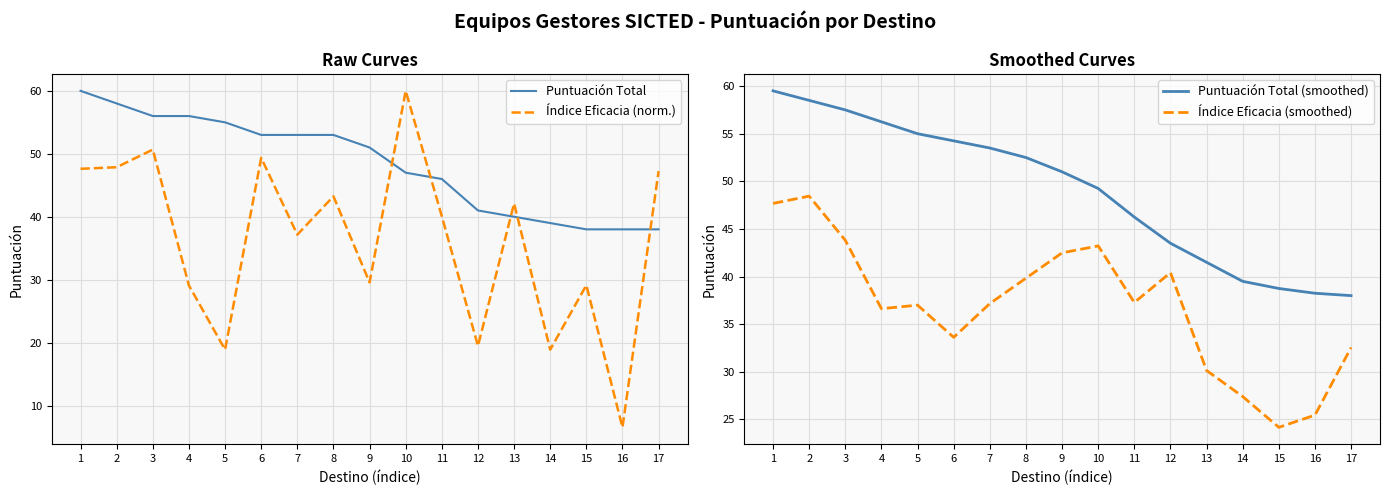

How many intersections are there between Índice Eficacia (norm.) and Índice Eficacia (smoothed)?

13